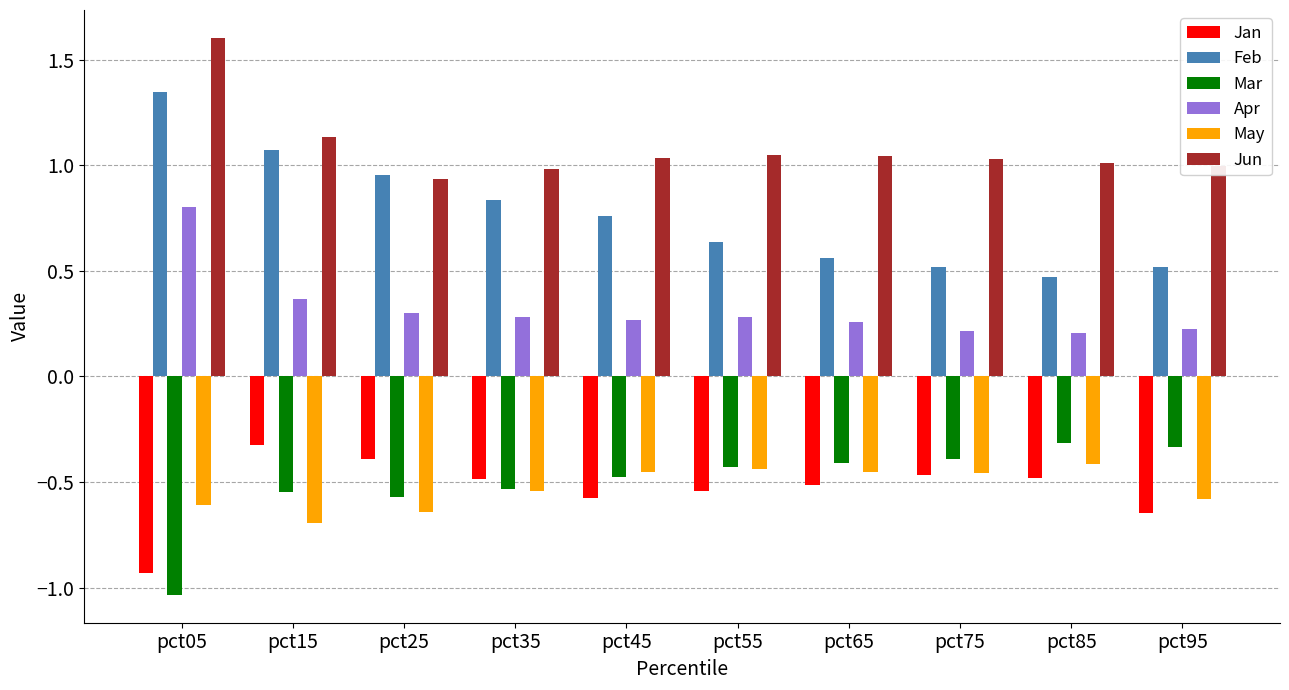

What is the greatest value displayed?

1.6